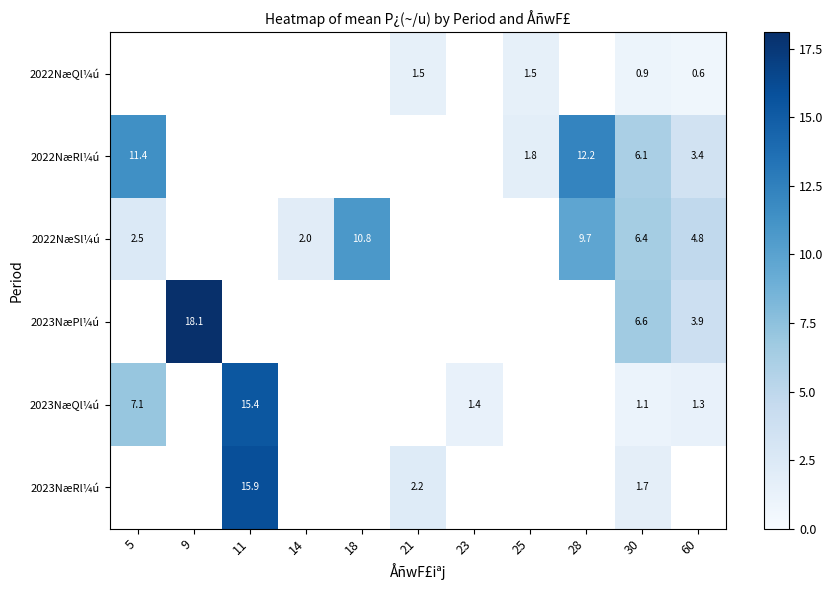

Is the value of 2023NæPl¼ú at 60 greater than the value of 2023NæRl¼ú at 21?

Yes